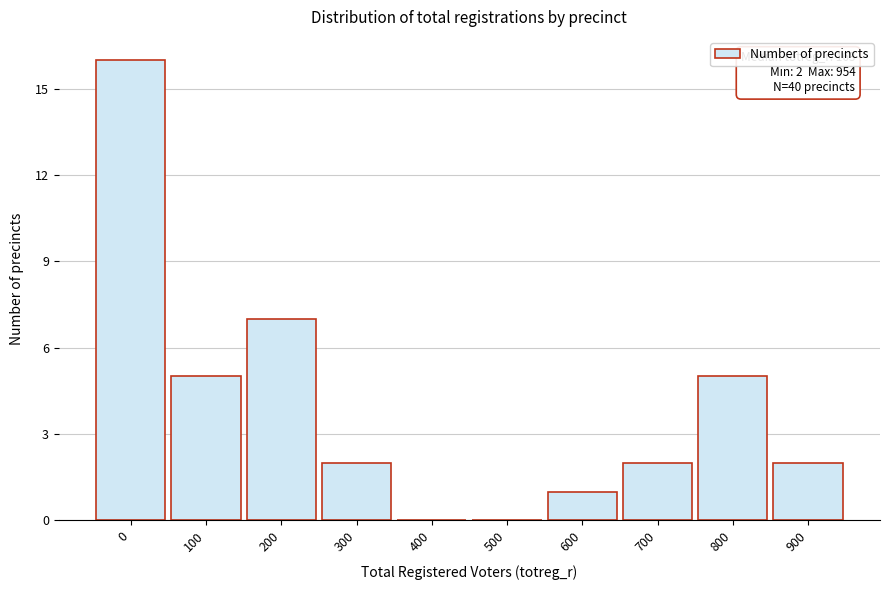

Reading right to left, transcribe all the data shown in this chart.

900=2	800=5	700=2	600=1	500=0	400=0	300=2	200=7	100=5	0=16